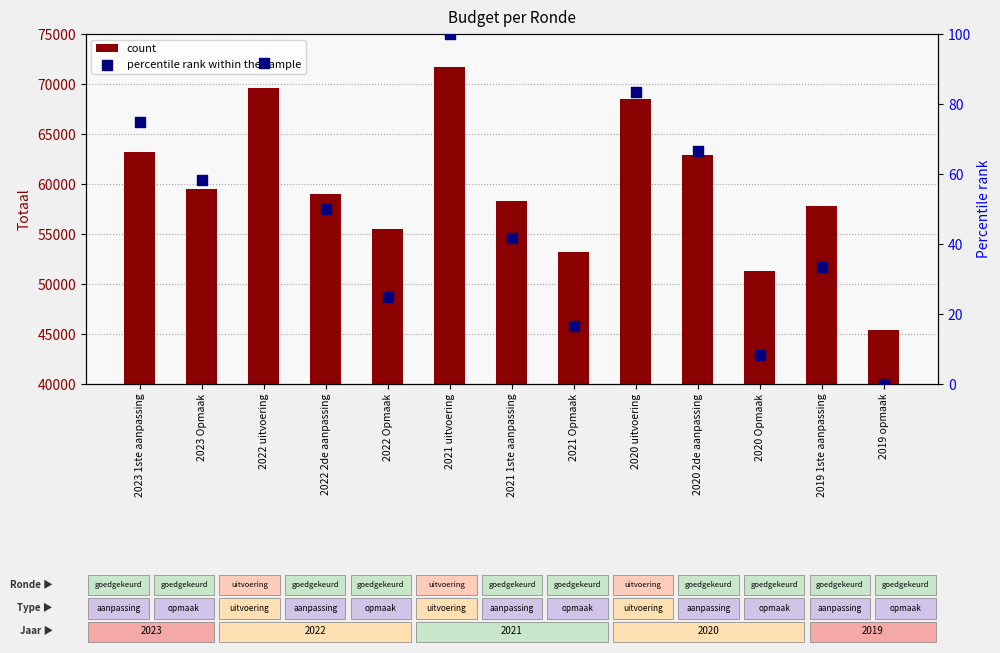

At how many categories does at least one series exceed 39973?

13